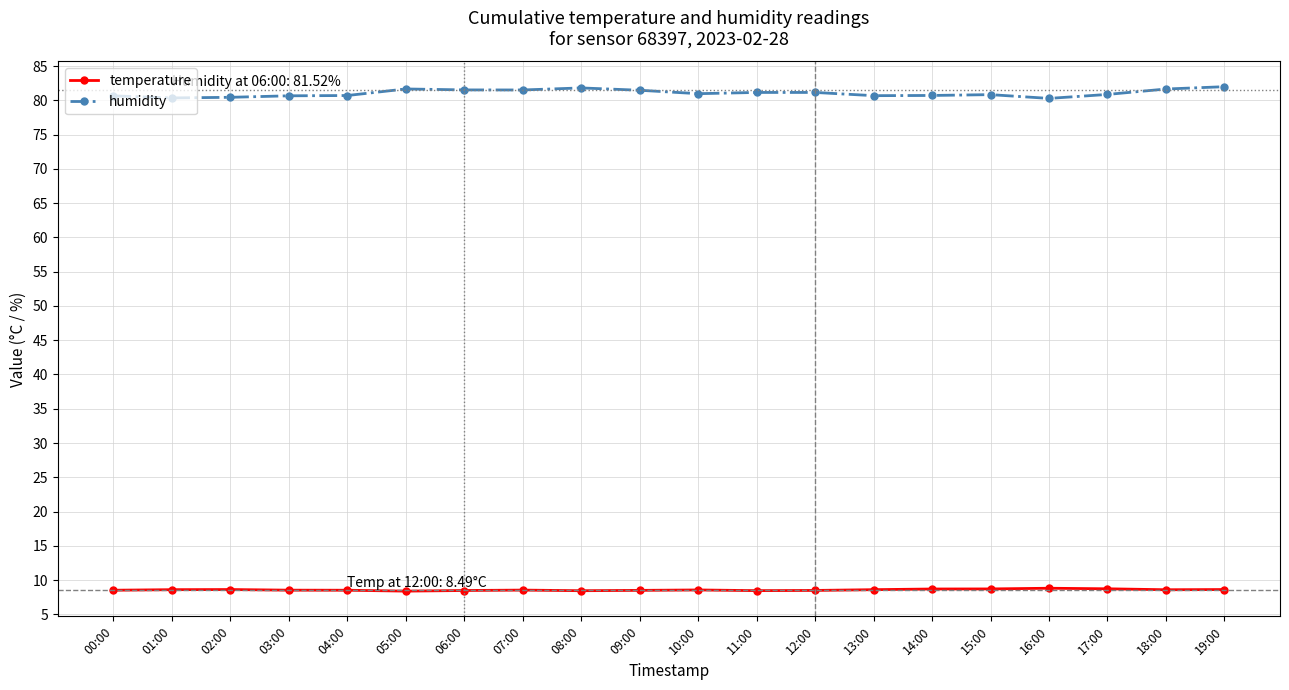

At 03:00, list the series in order from largest to smallest.

humidity, temperature